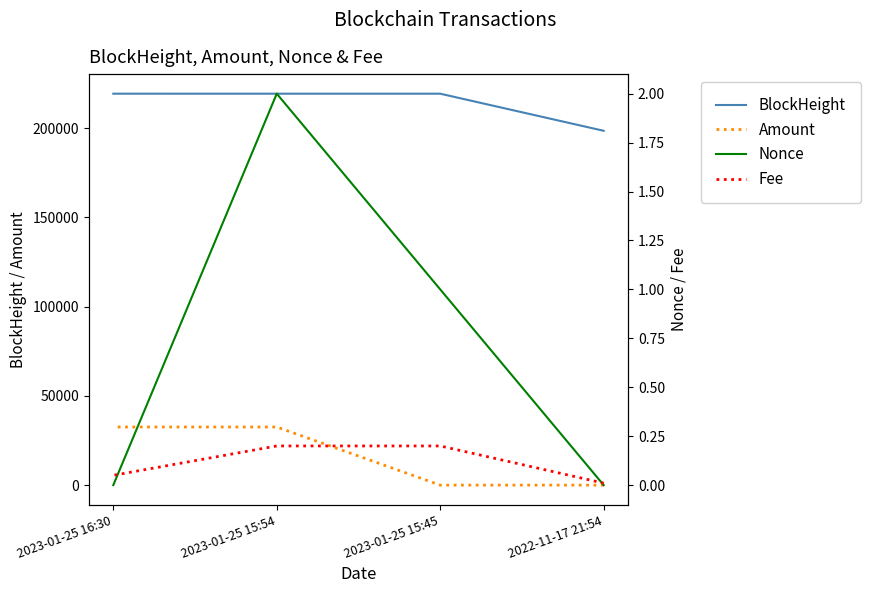

How many data points in BlockHeight are less than 219391?

2